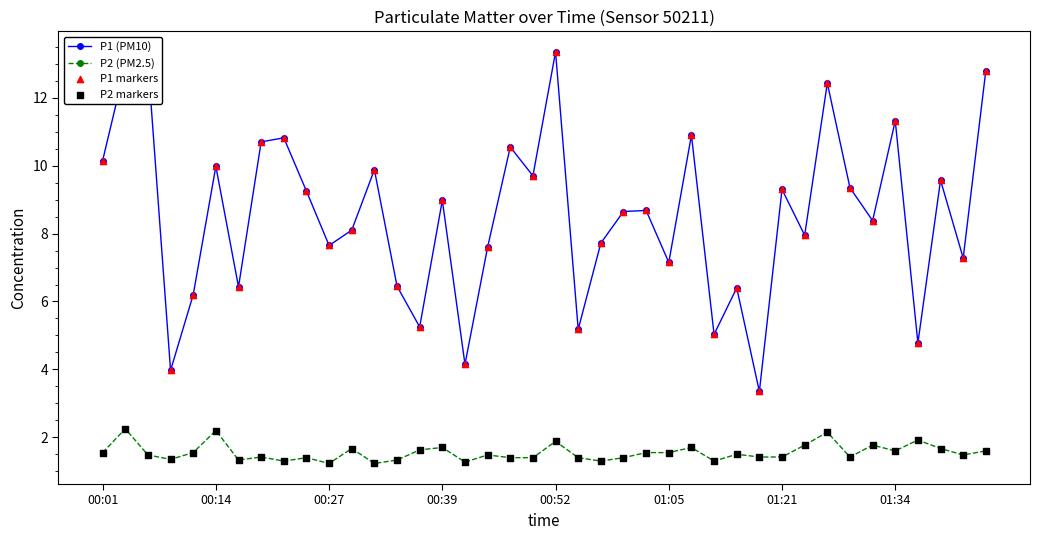

Which series has the largest range (max minus min)?

P1 (PM10)